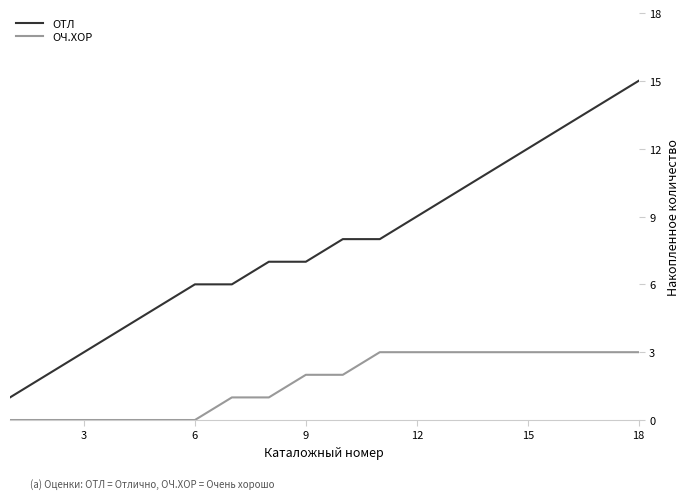

What is the average value of the ОЧ.ХОР series?

2